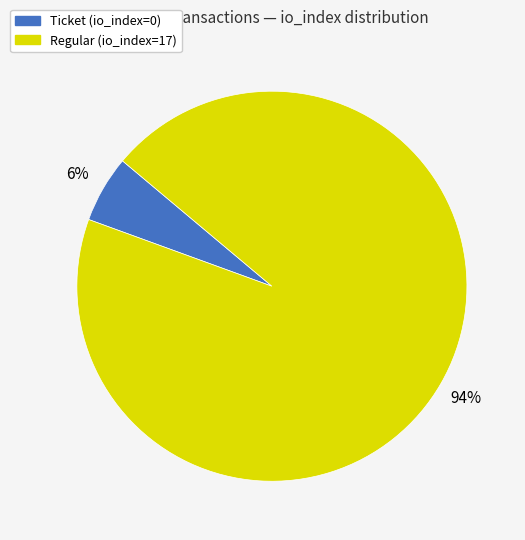

To the nearest percent, what is the average slice percentage?

50%